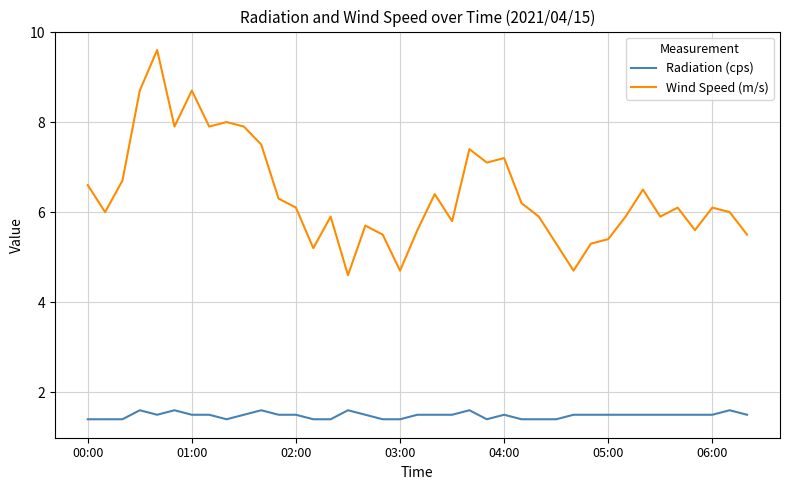

At how many categories does at least one series exceed 4?

39